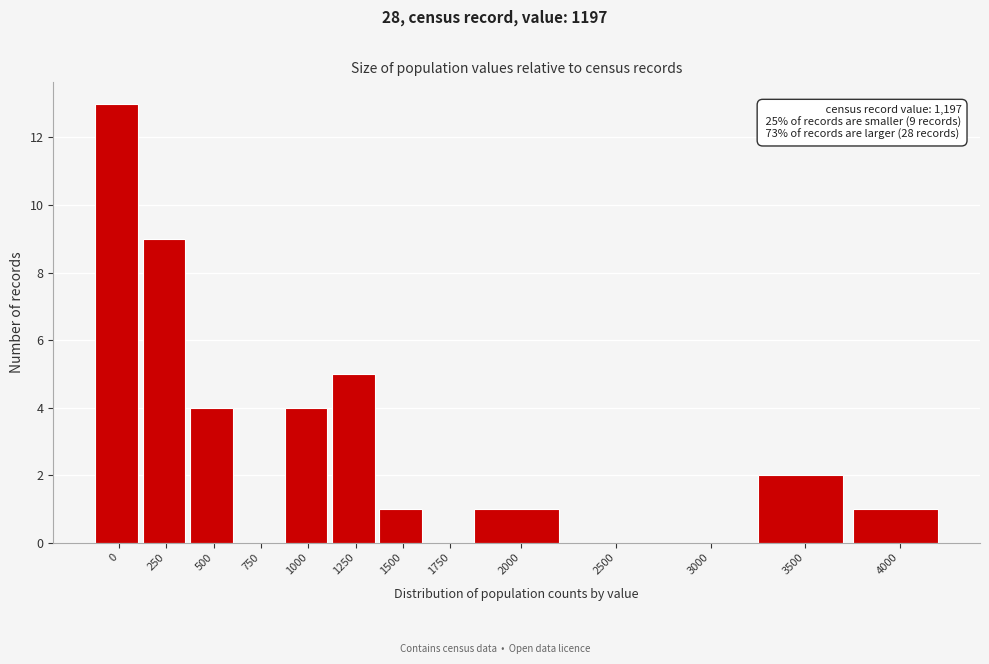

Reading left to right, transcribe all the data shown in this chart.

0=13	250=9	500=4	750=0	1000=4	1250=5	1500=1	1750=0	2000=1	2500=0	3000=0	3500=2	4000=1